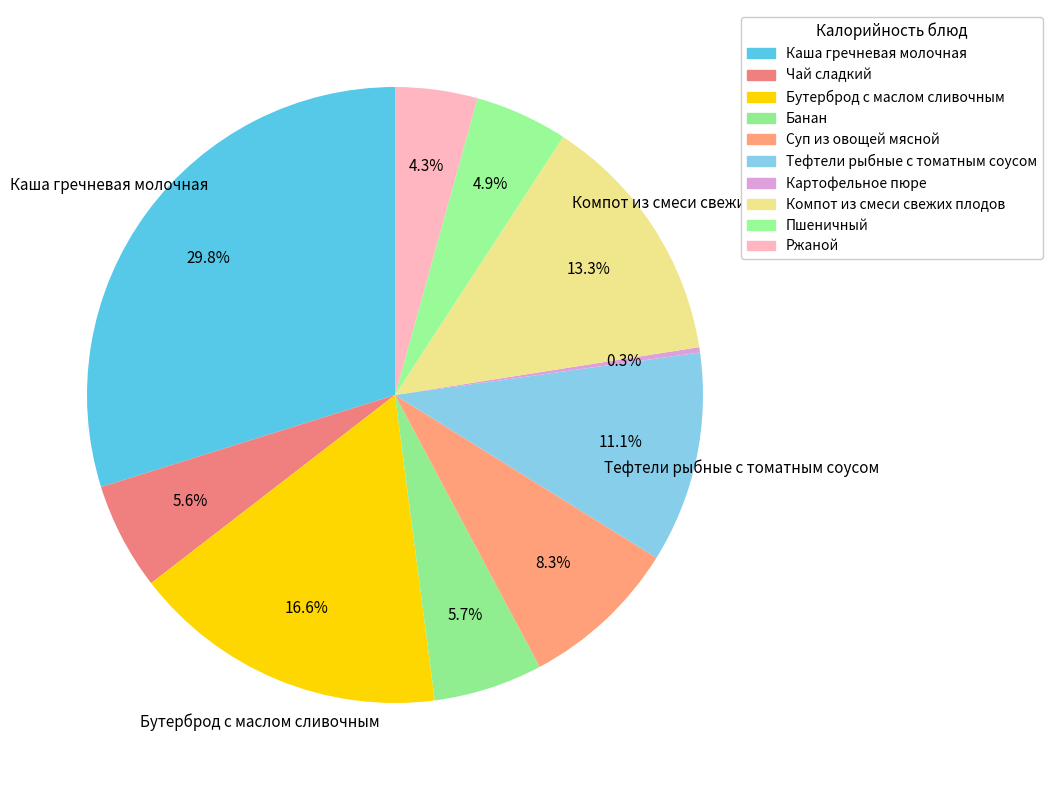

What is the smallest slice in the pie chart?

Картофельное пюре